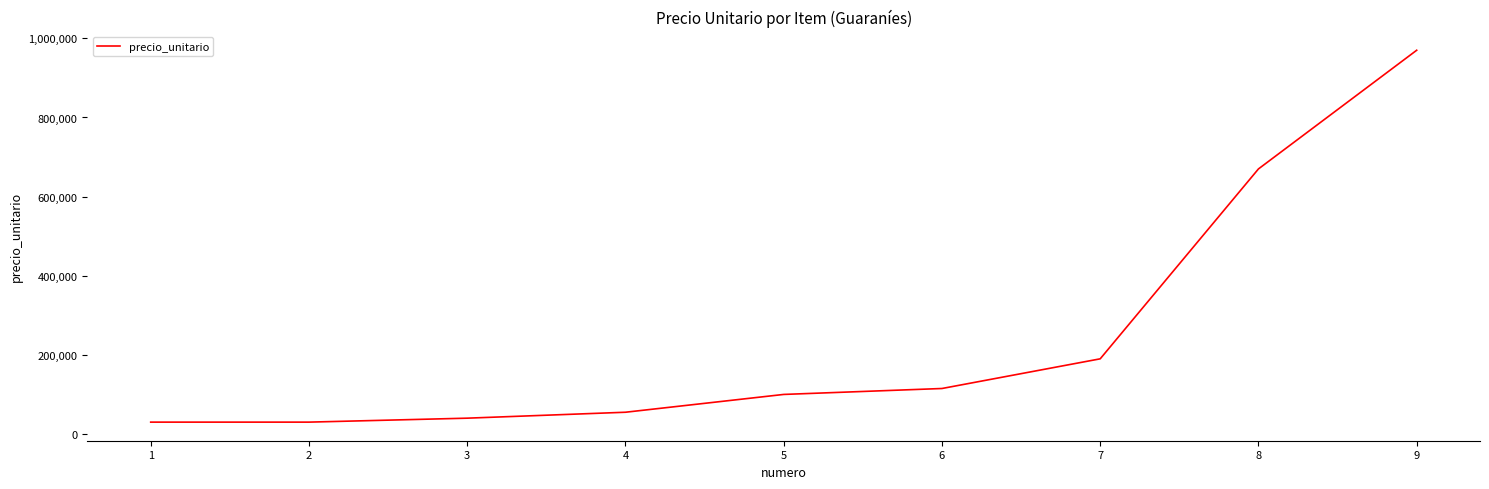

Reading left to right, list all the values displayed in this chart.

30000	30000	40000	55000	100000	115000	190000	670000	970000